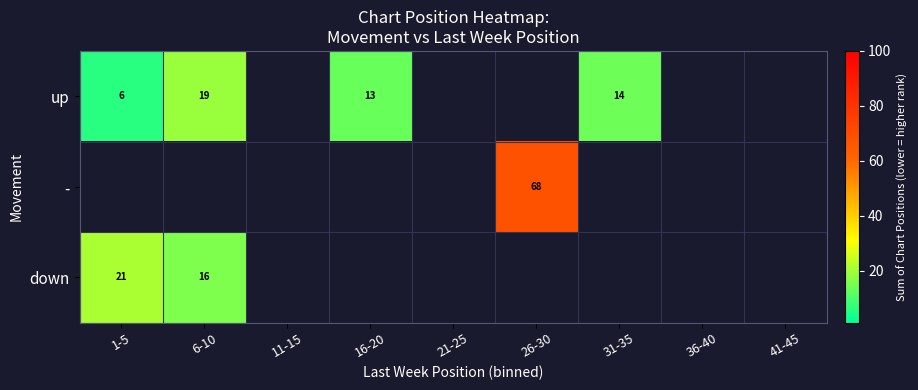

The value of - at 26-30 is 34. True or false?

False